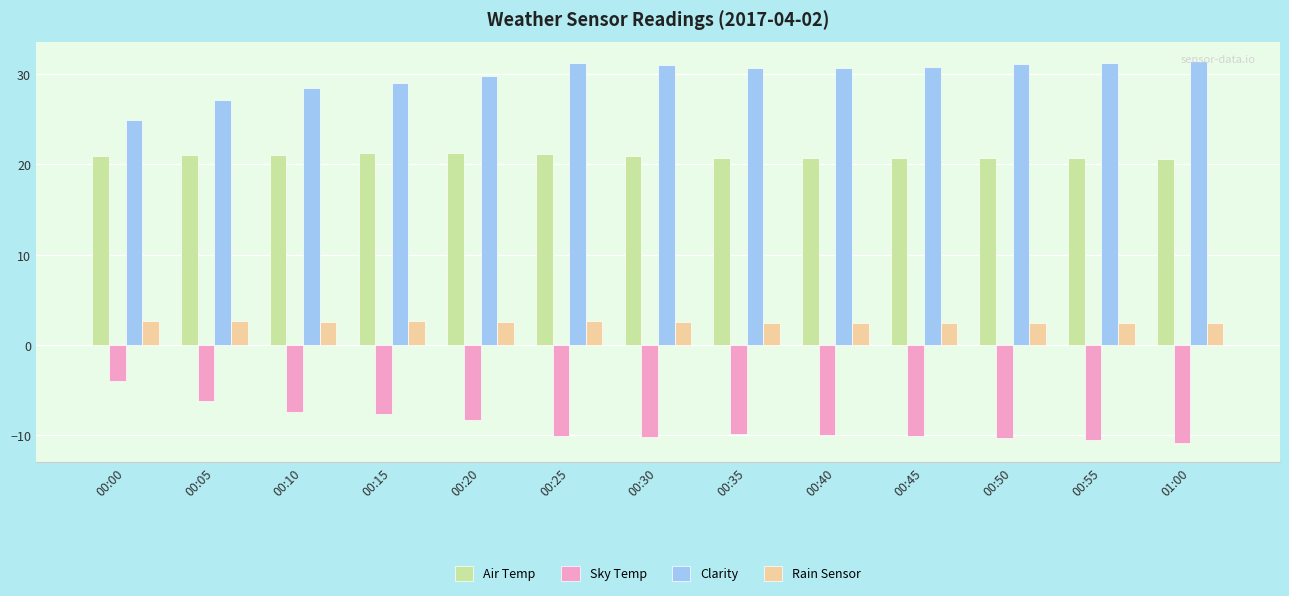

What is the total value across all series at 00:20?

45.2